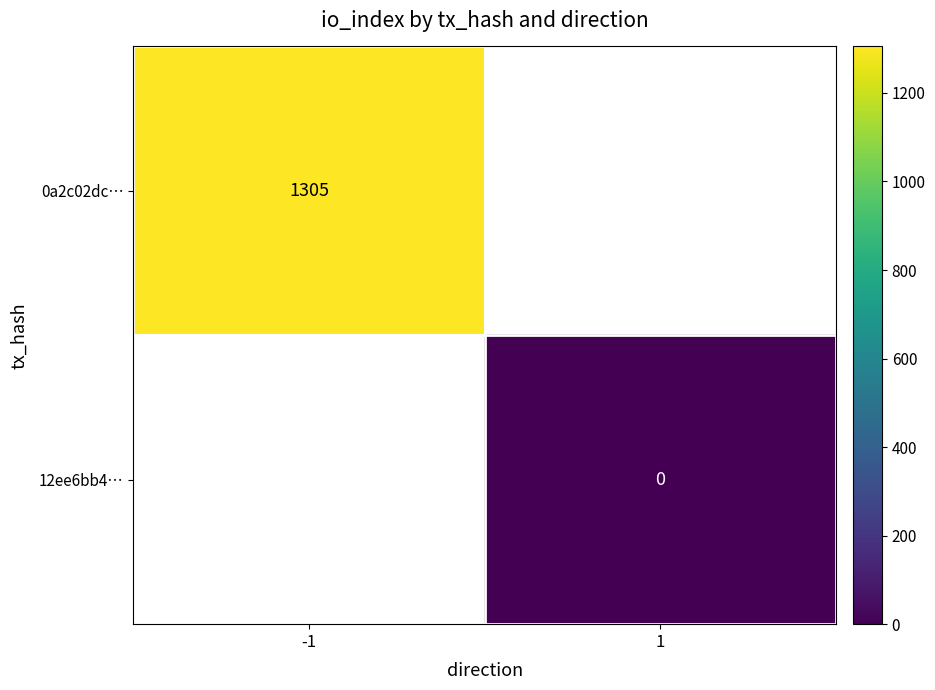

Is it true that 0a2c02dc… equals 1305 at -1?

True